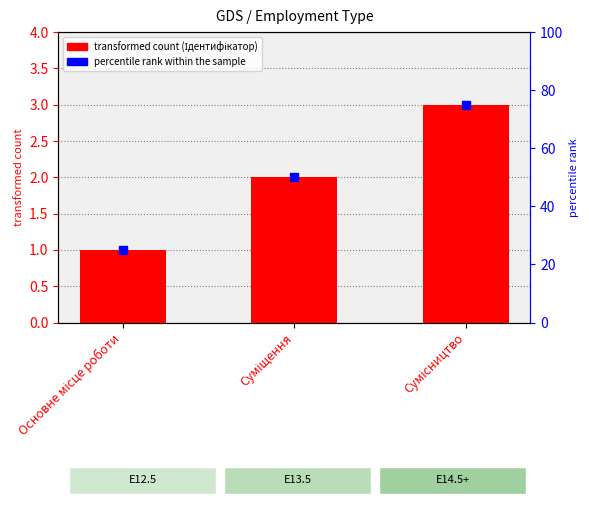

Which series has the largest total across all categories?

percentile rank within the sample